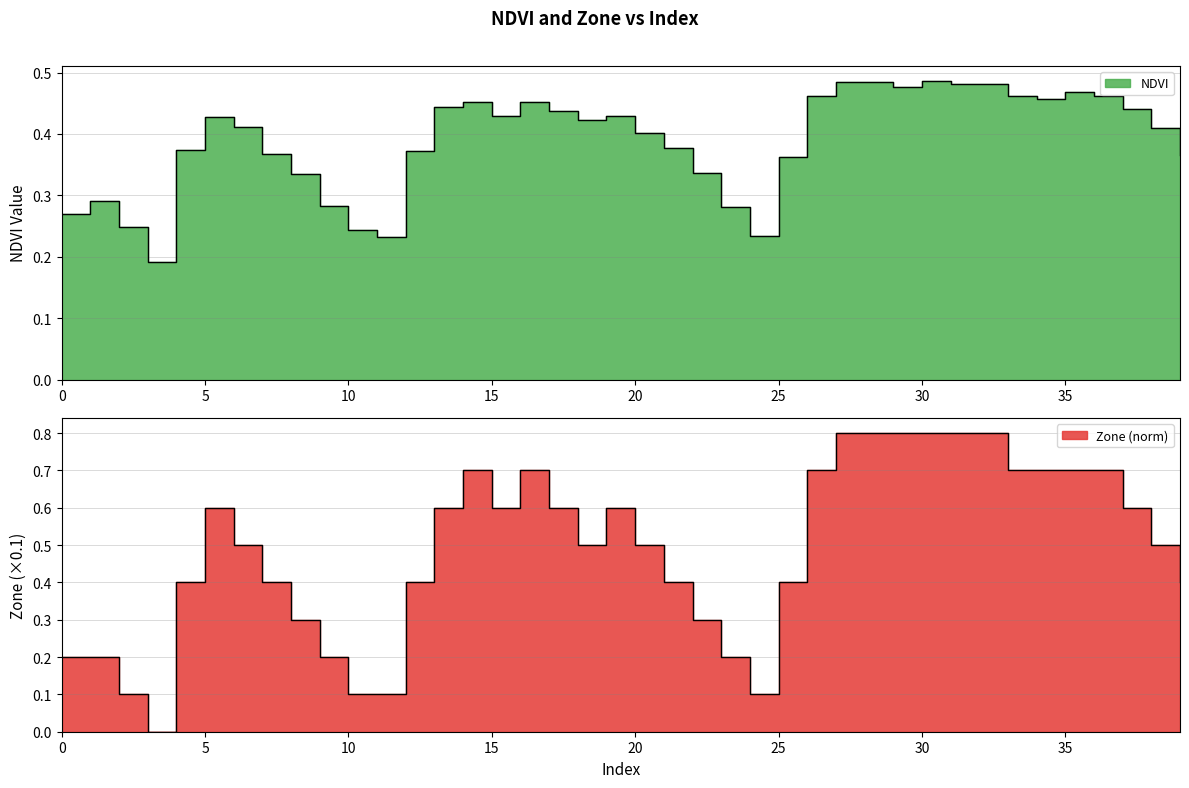

Is it true that NDVI equals 0.4 at 37?

True